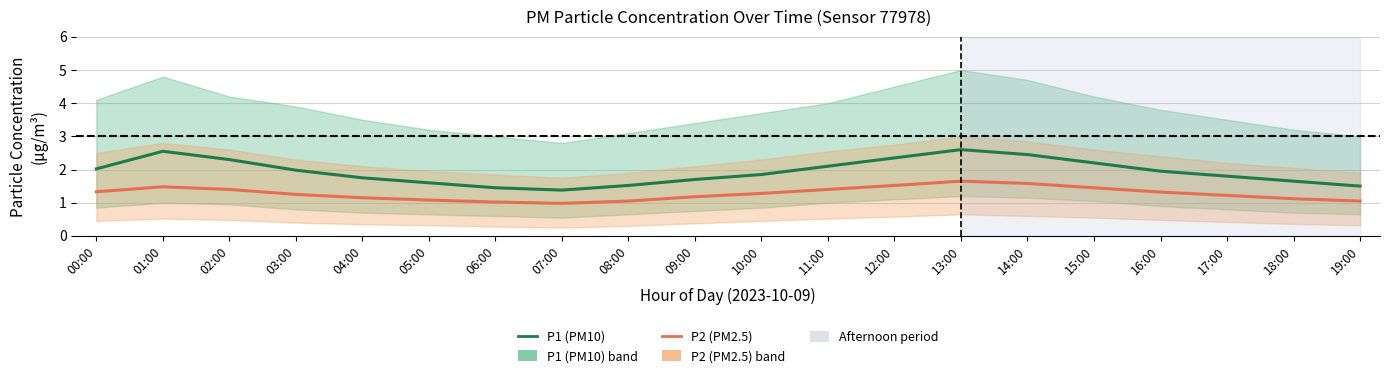

Between 03:00 and 11:00, which is larger?

11:00